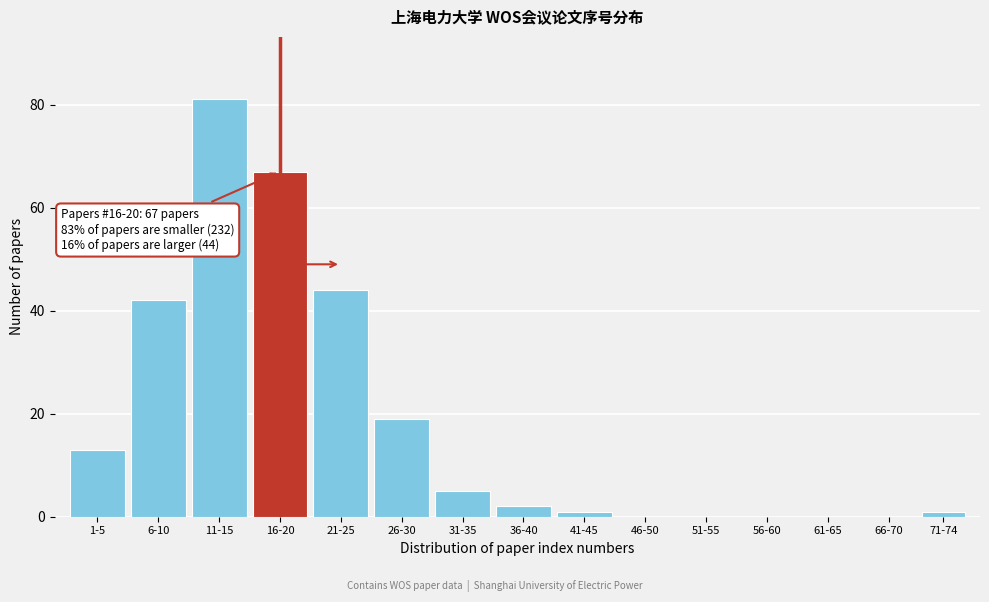

Reading left to right, list all the values displayed in this chart.

1-5=13	6-10=42	11-15=81	16-20=67	21-25=44	26-30=19	31-35=5	36-40=2	41-45=1	46-50=0	51-55=0	56-60=0	61-65=0	66-70=0	71-74=1